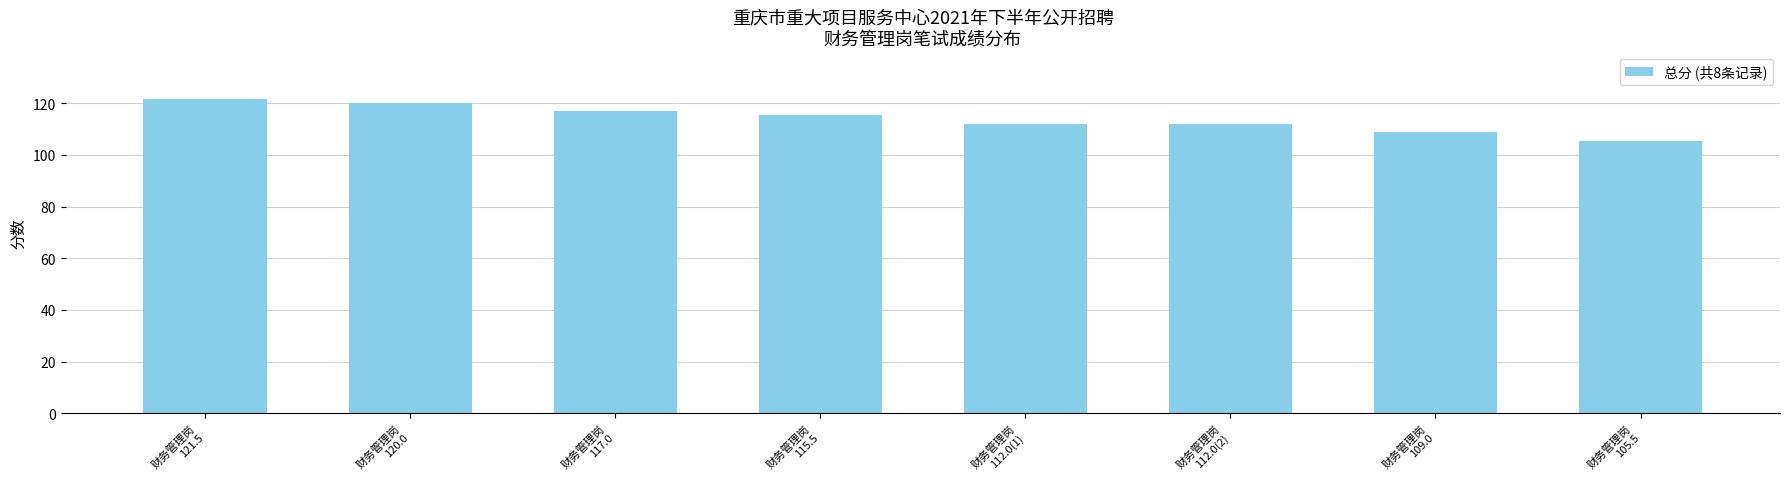

The value at 财务管理岗
115.5 is 49.5. True or false?

False